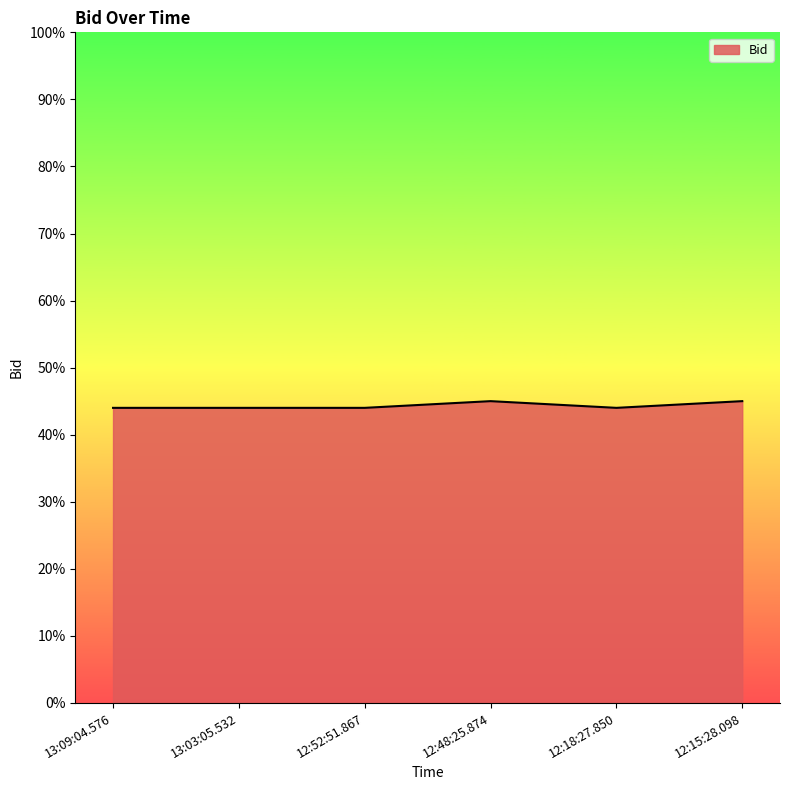

Reading left to right, transcribe all the data shown in this chart.

0.4	0.4	0.4	0.5	0.4	0.5